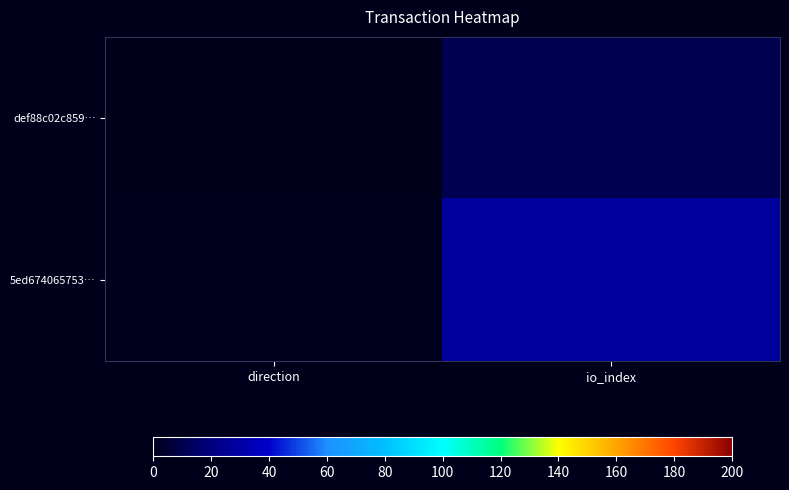

Which has a higher value, direction or io_index?

io_index